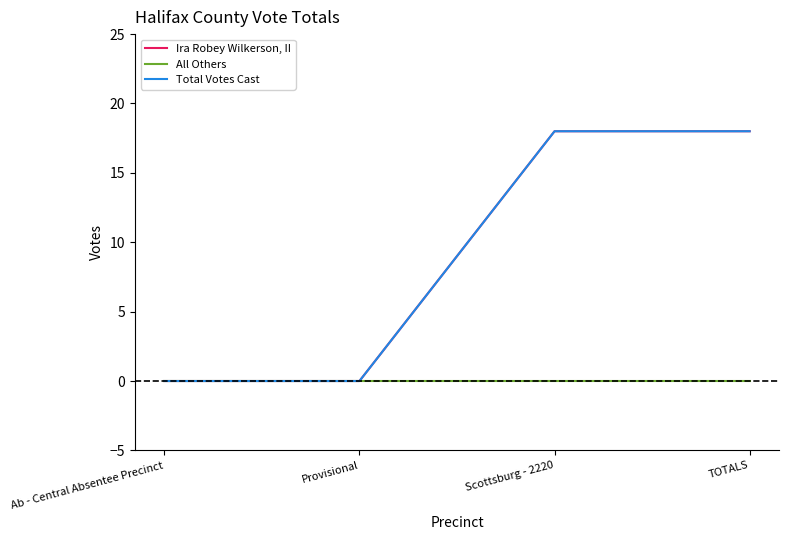

Is this an area chart (filled region under the line)?

No